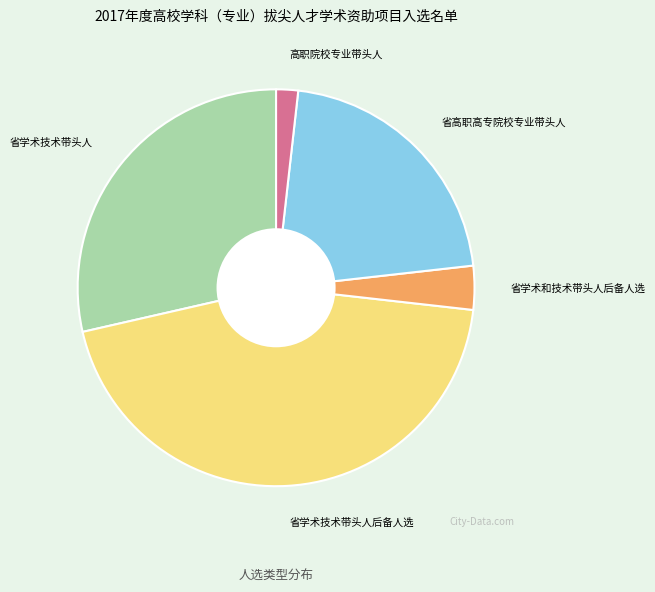

Combined, do 省学术技术带头人 and 省学术和技术带头人后备人选 account for over 50%?

No